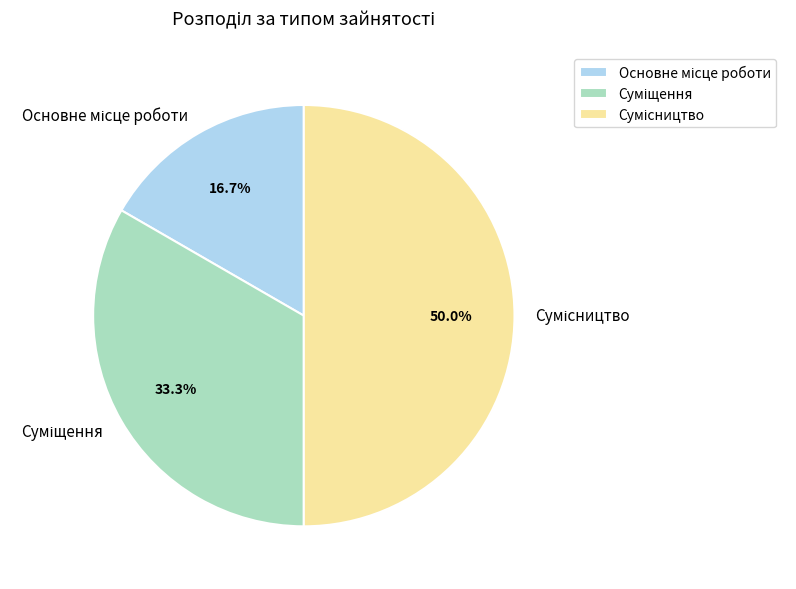

To the nearest percent, what portion does Суміщення represent?

33%